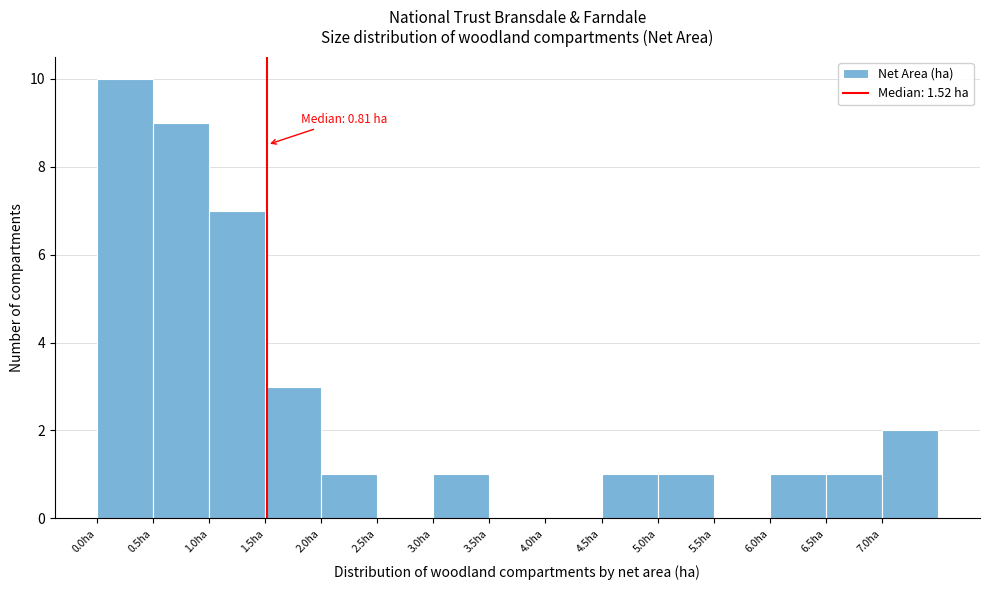

Over which range of the x-axis is the bar tallest?

0.0 to 0.5